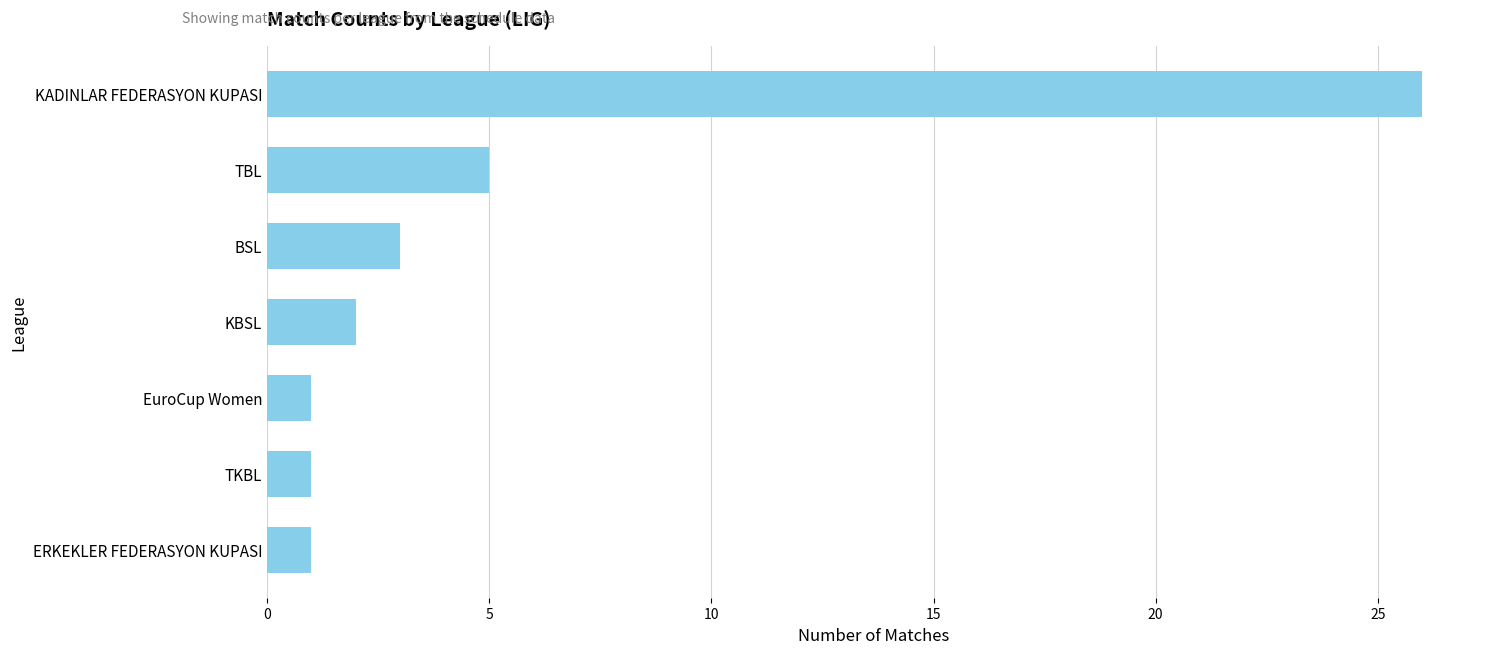

What is the maximum value shown in the chart?

26